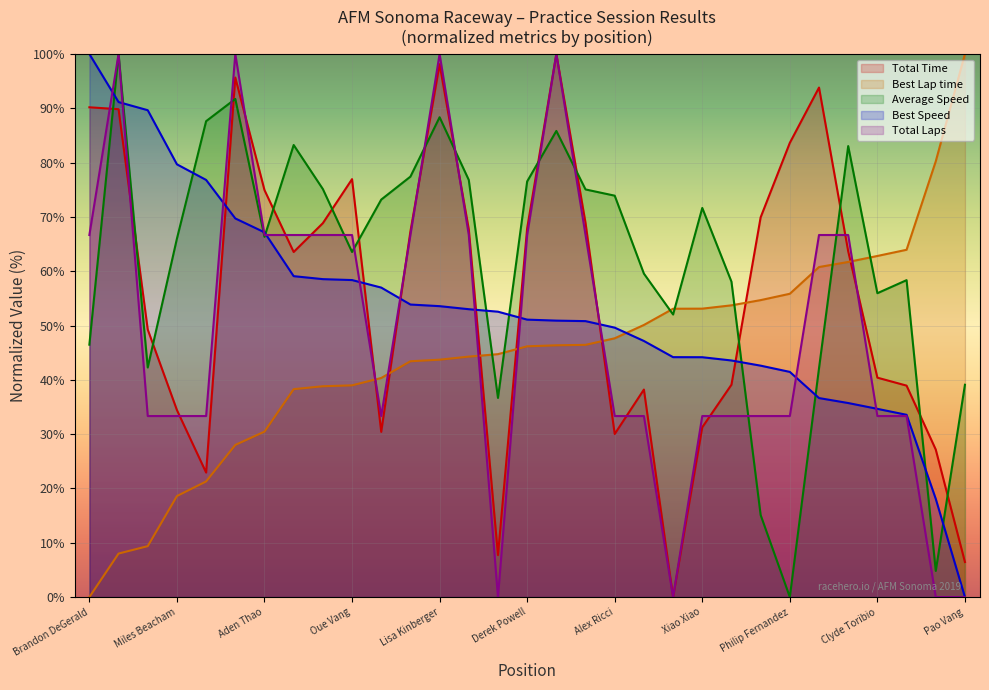

After their last crossing, which series has the higher values: Best Speed or Best Lap time?

Best Lap time